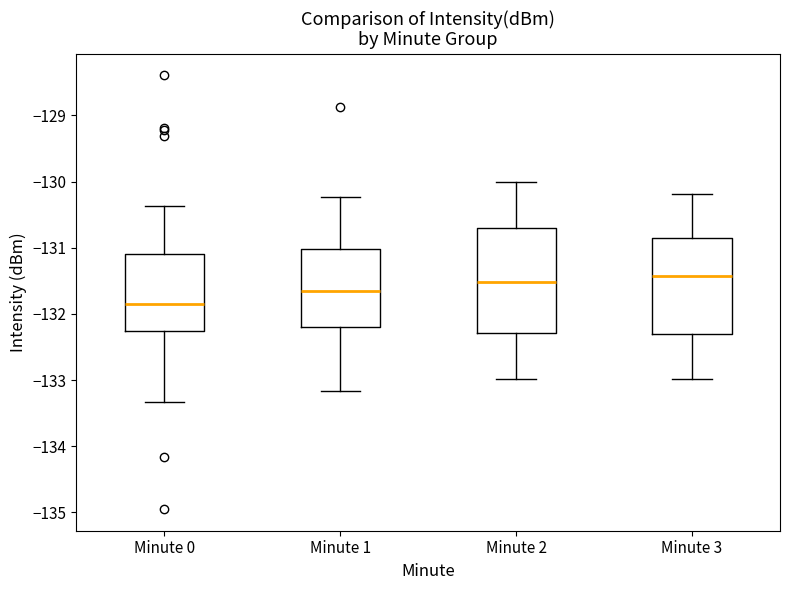

Which box's median line is the lowest?

Minute 0